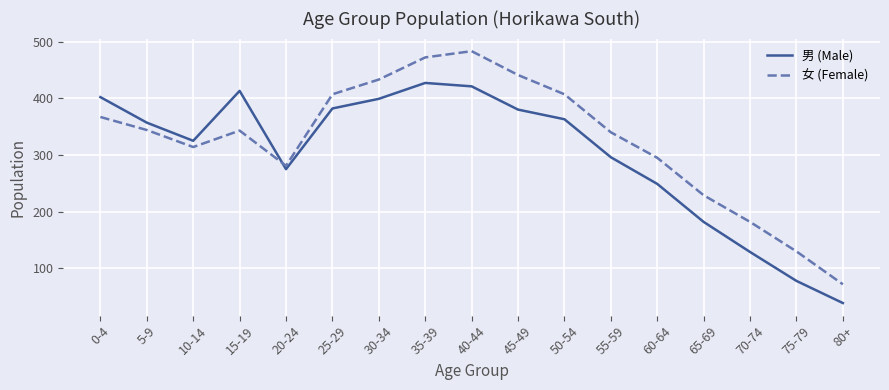

How many interior local valleys does the 女 (Female) series have?

2